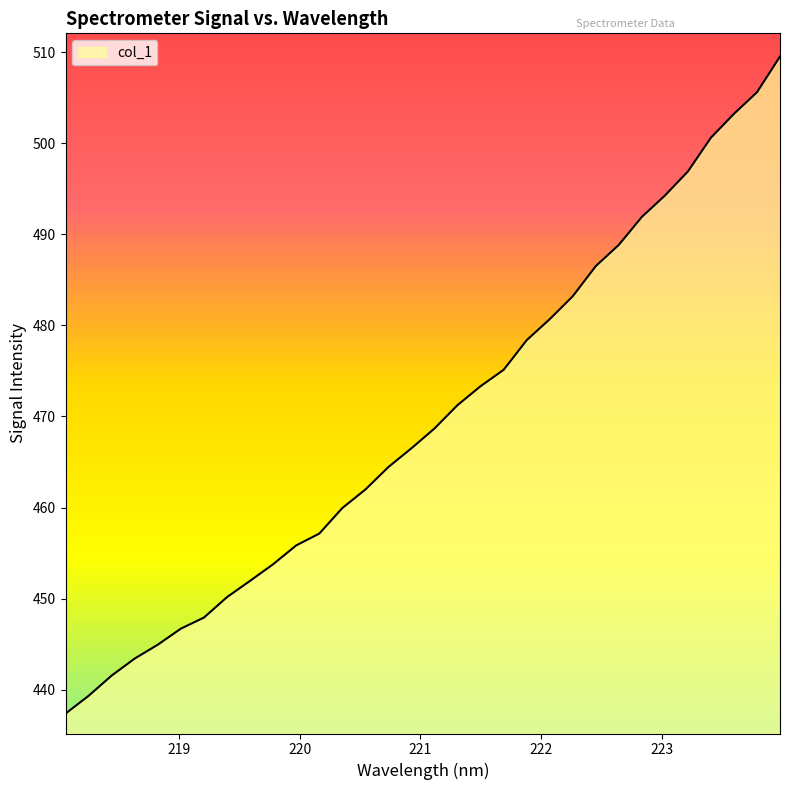

What is the smallest value displayed?

437.4